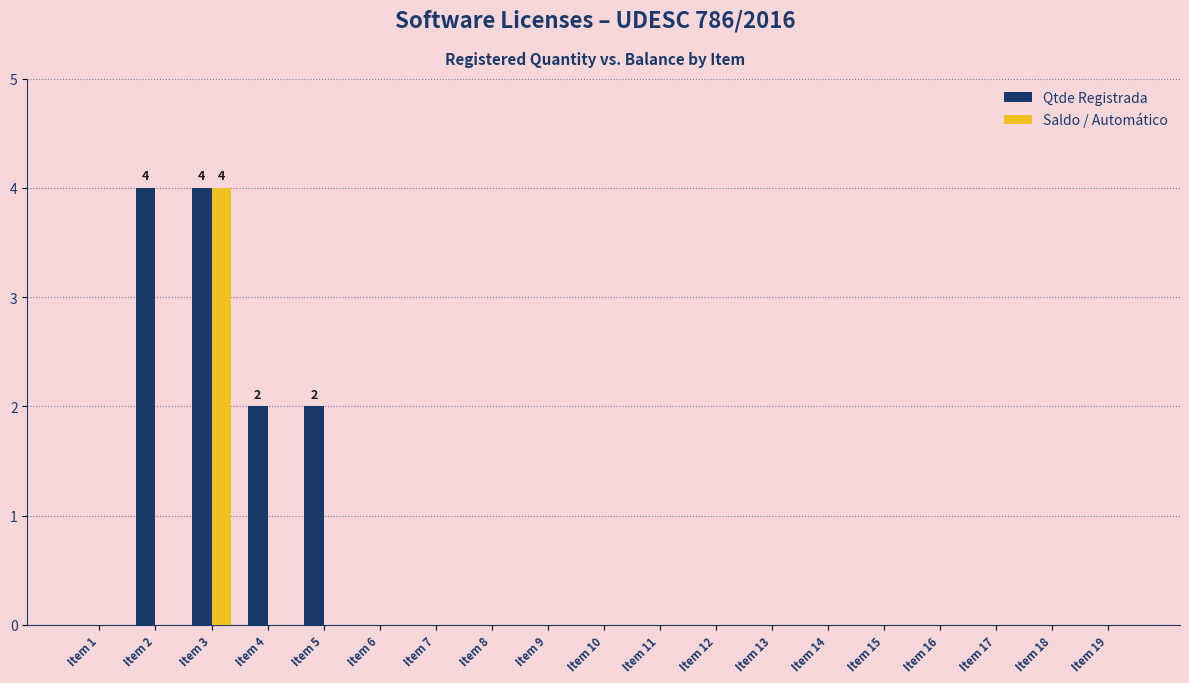

Which series has the largest total across all categories?

Qtde Registrada